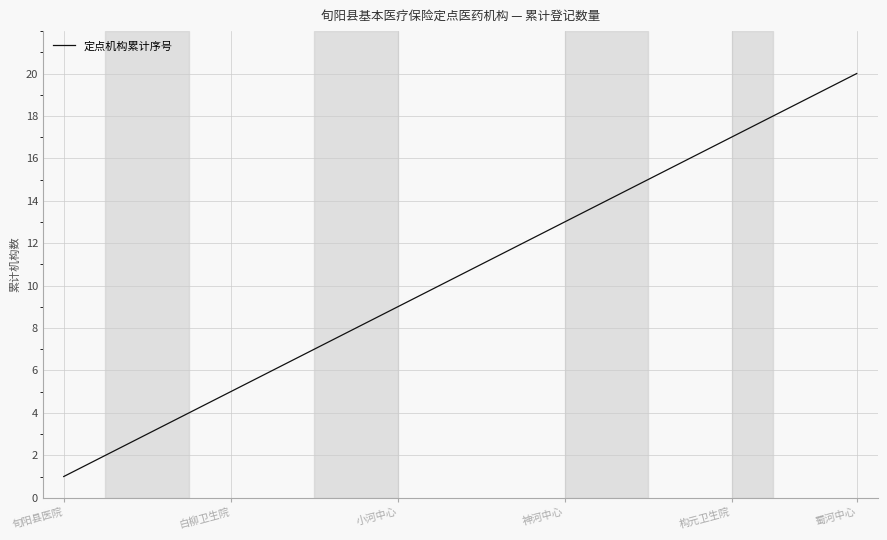

What is the minimum value shown in the chart?

1